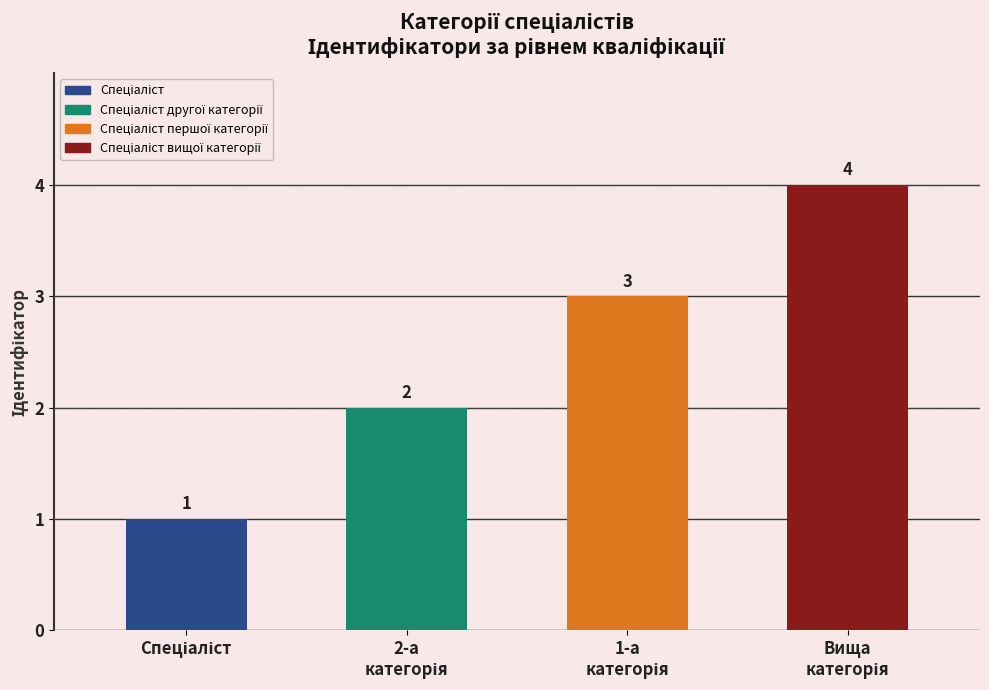

What is the greatest value displayed?

4